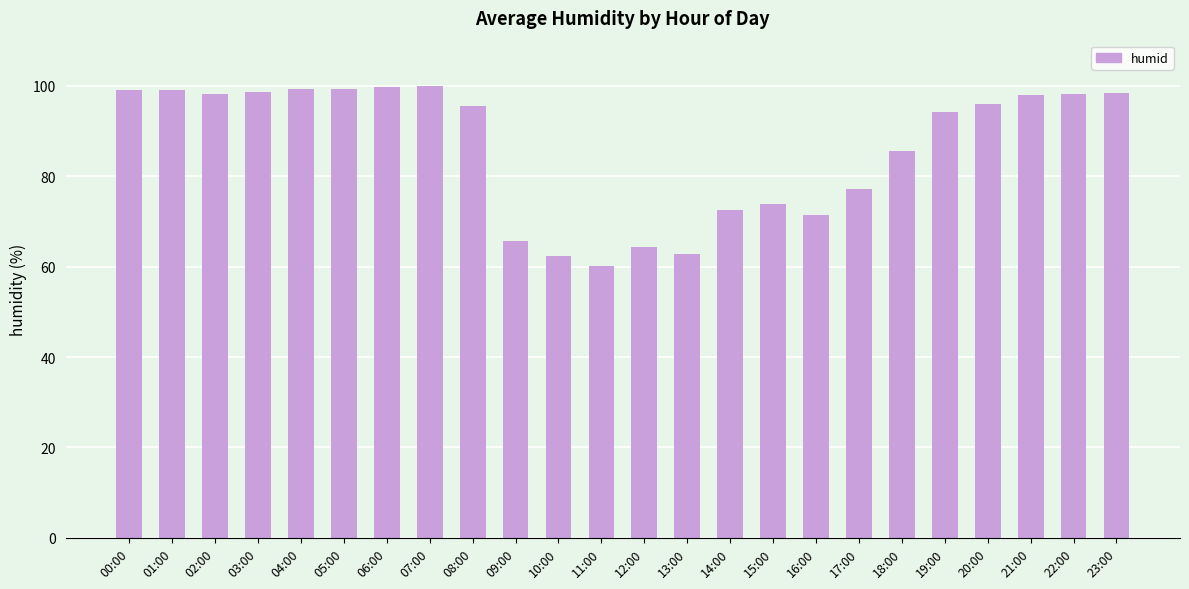

What is the sum of the values at 09:00 and 01:00?

164.8